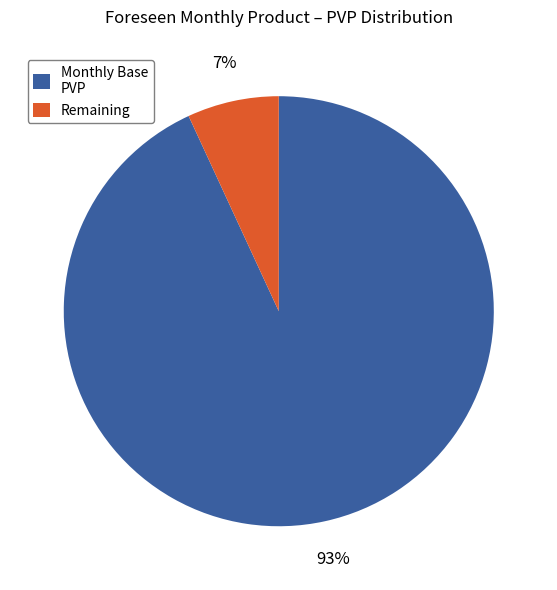

Is it true that Monthly Base PVP is 93% of the pie?

True